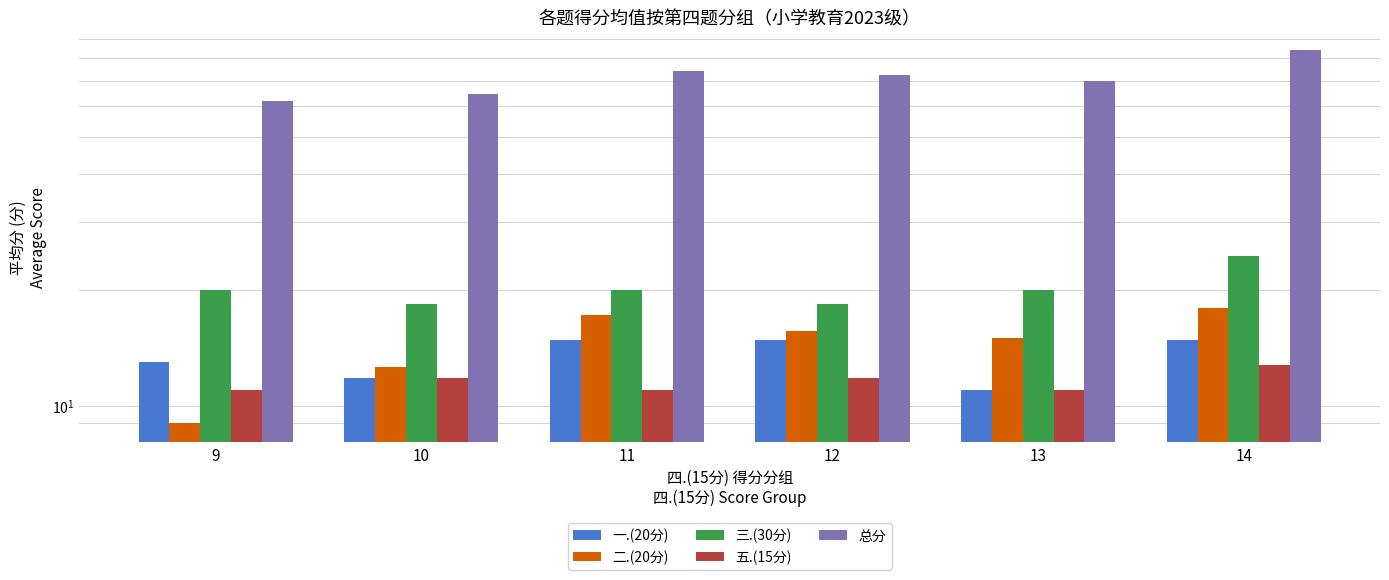

What is the average value of the 三.(30分) series?

20.2